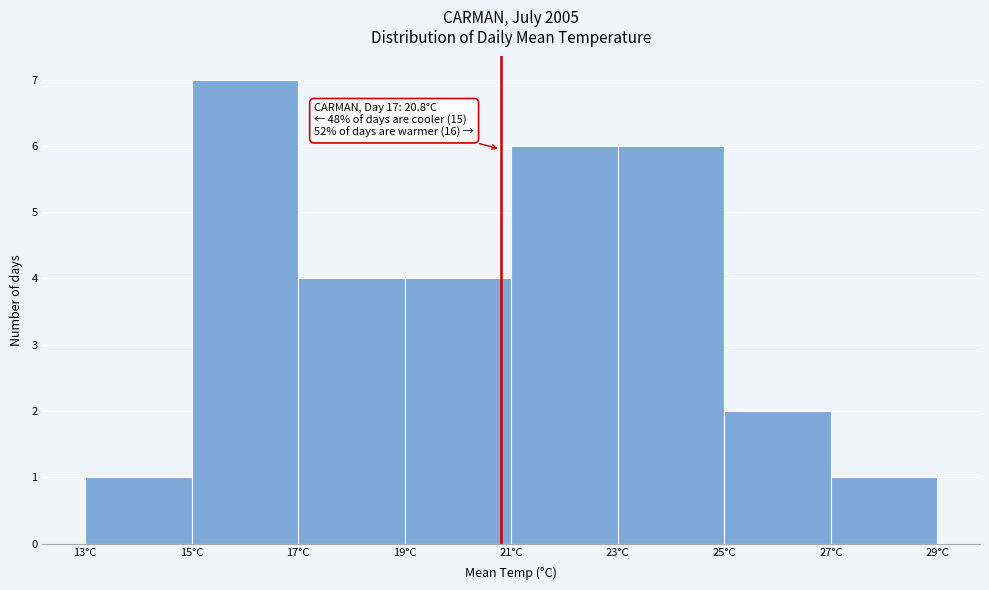

Which range on the x-axis has the tallest bar?

15 to 17